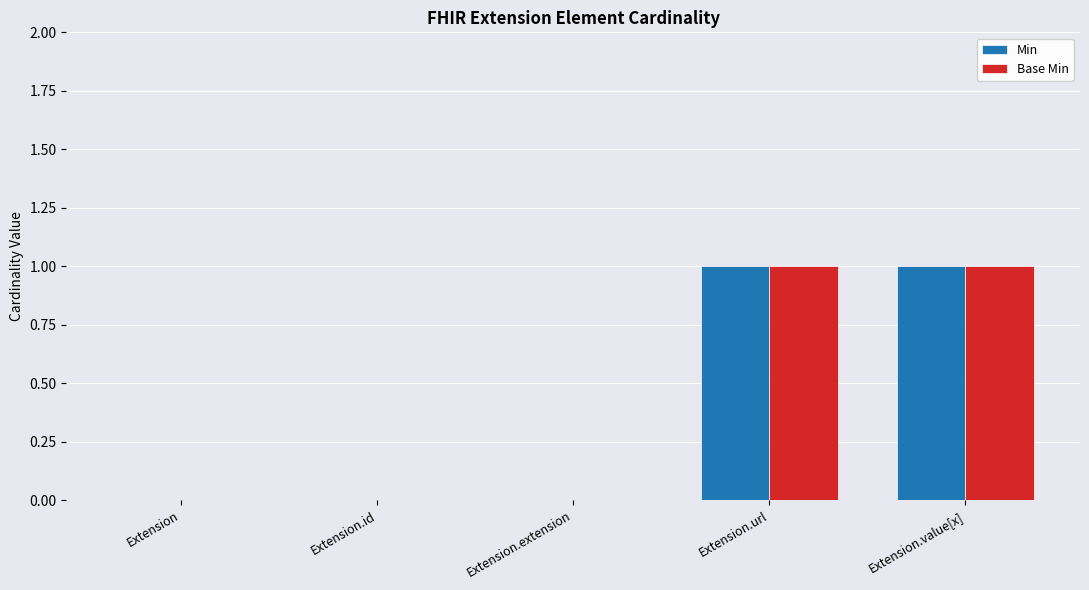

Is it true that Min equals -1 at Extension.extension?

False